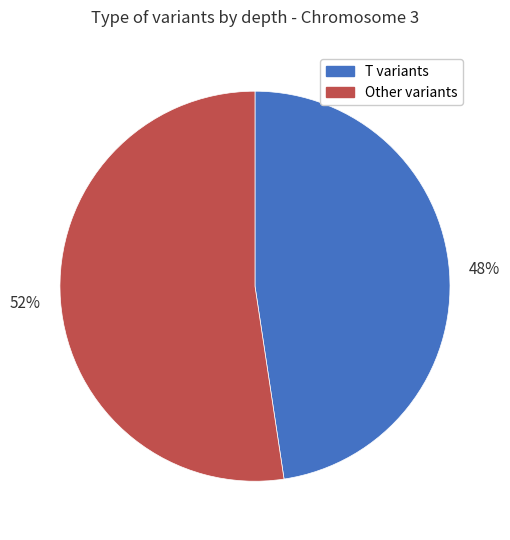

True or false: T variants accounts for 48% of the total.

True